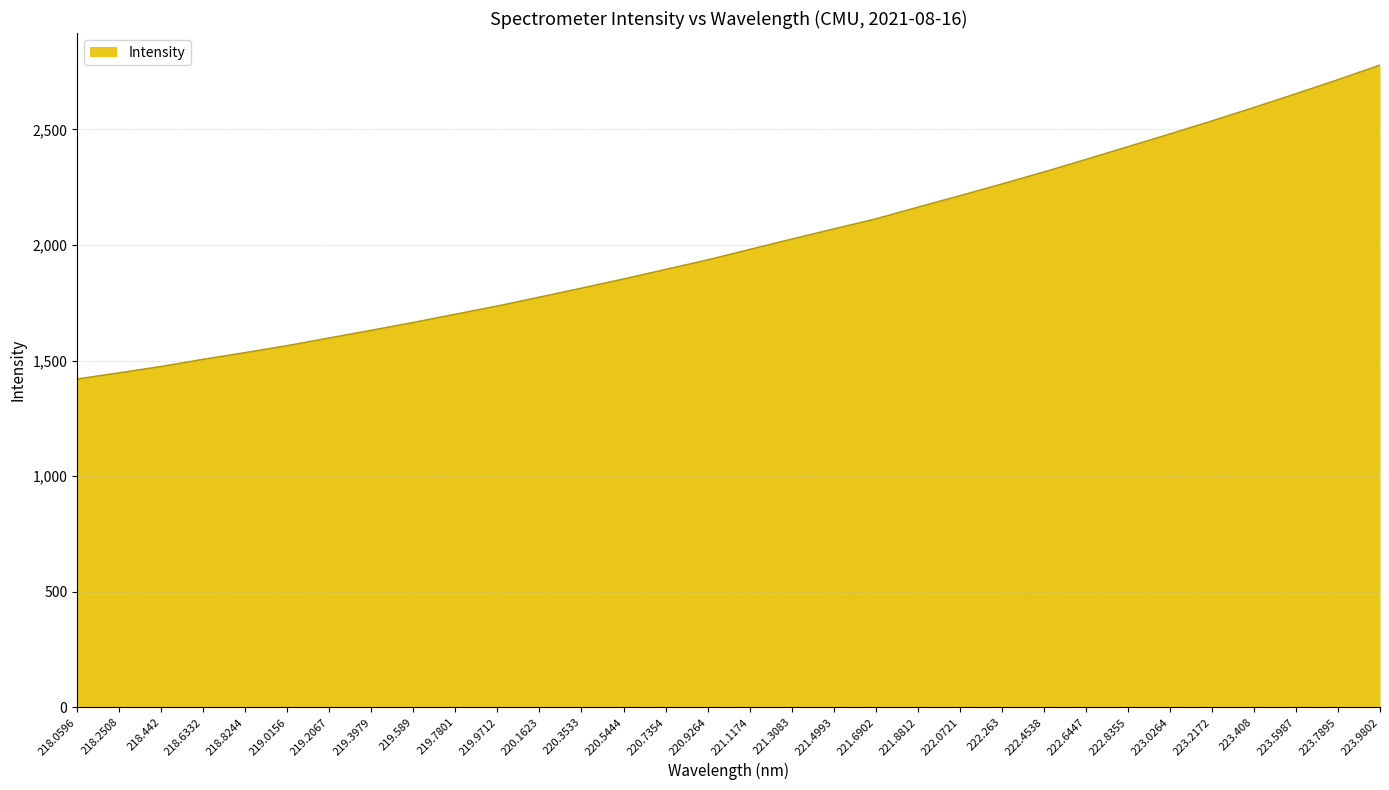

Between 223.7895 and 221.4993, which is larger?

223.7895